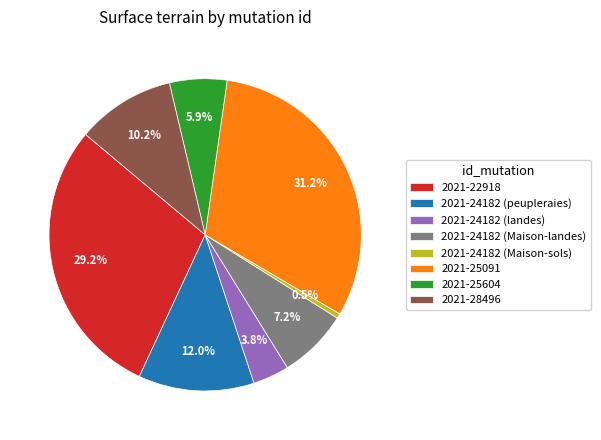

True or false: 2021-24182 (peupleraies) accounts for 12% of the total.

True